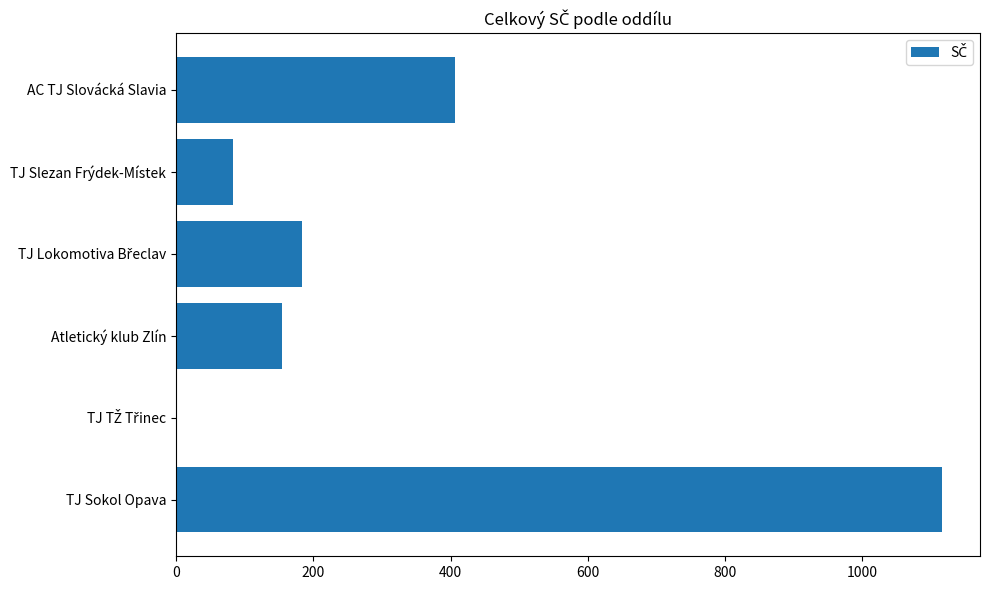

What is the sum of all values?

1942